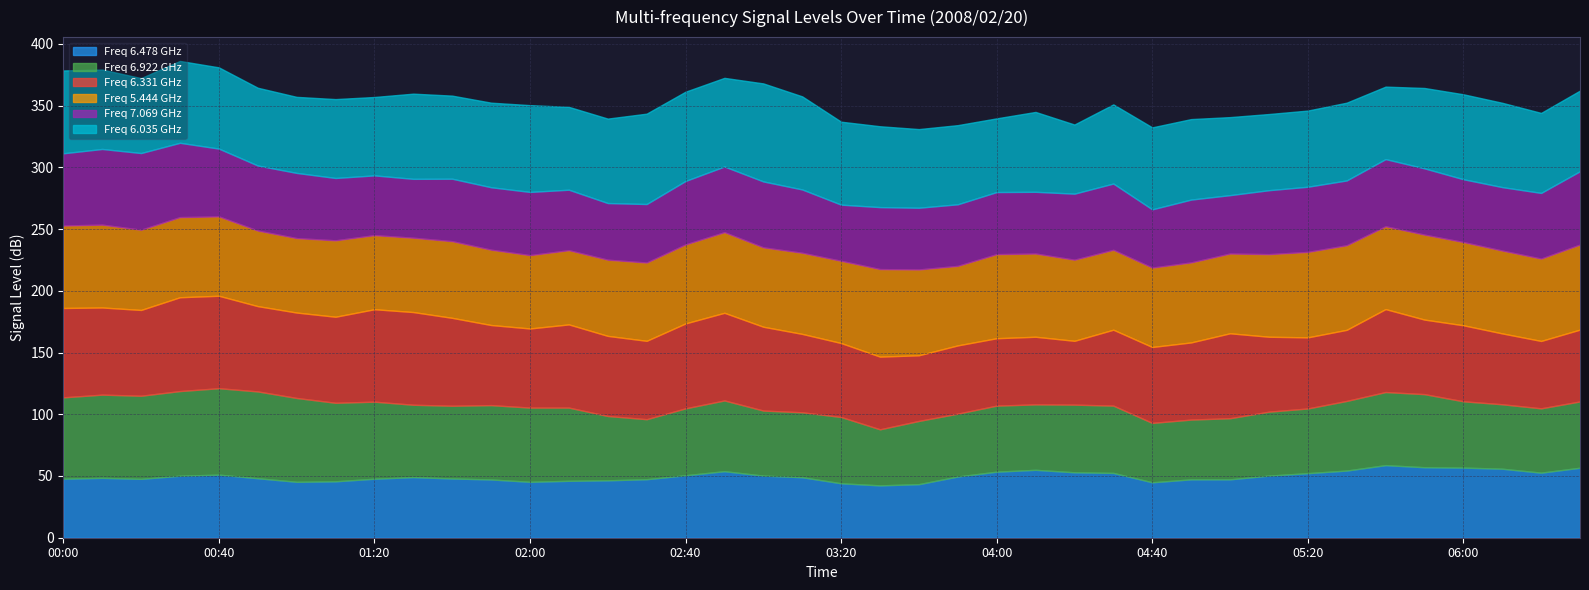

Which category has the highest value in the 6.922 series?

2008/02/20 00:50